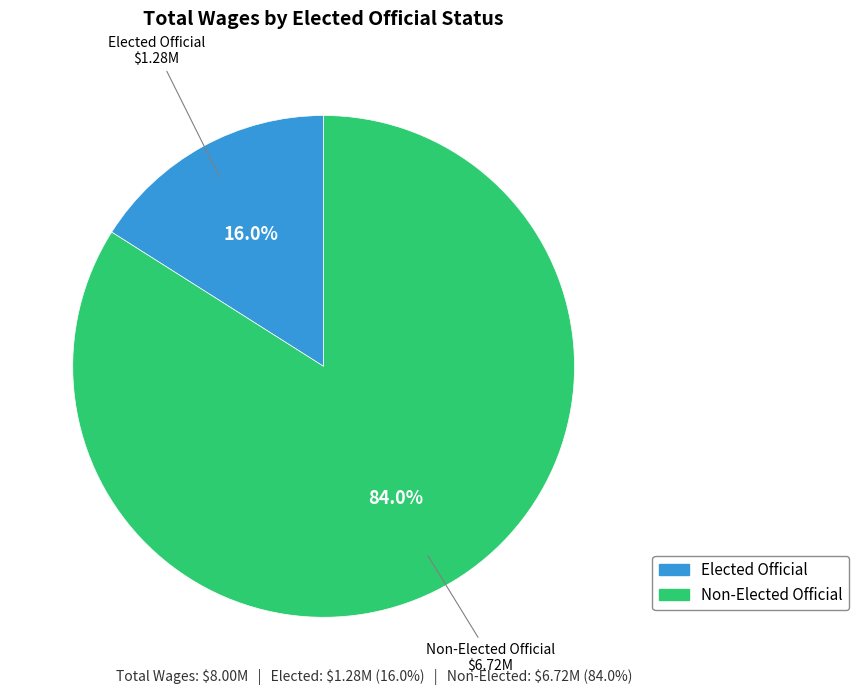

Is there a majority slice in this chart?

Yes